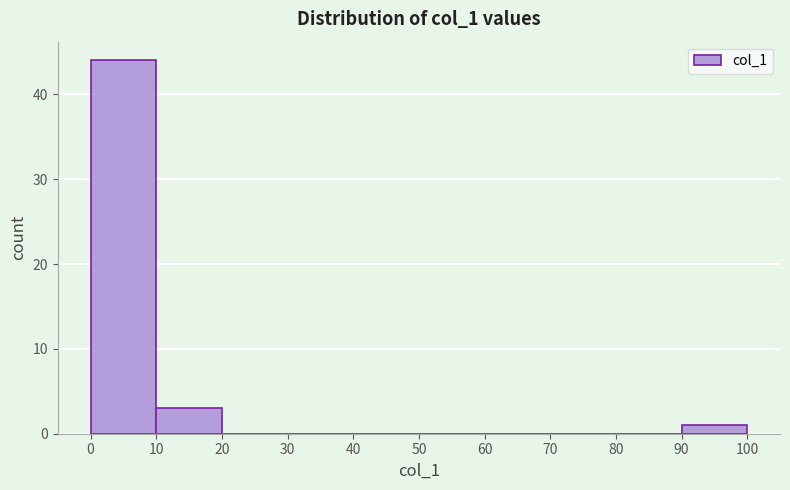

Reading left to right, list every bar in this chart as the range it spans on the x-axis followed by its height. The values are not printed on the chart, so give them approximately, as read against the axis.

0 to 10: 44
10 to 20: 3
20 to 30: 0
30 to 40: 0
40 to 50: 0
50 to 60: 0
60 to 70: 0
70 to 80: 0
80 to 90: 0
90 to 100: 1